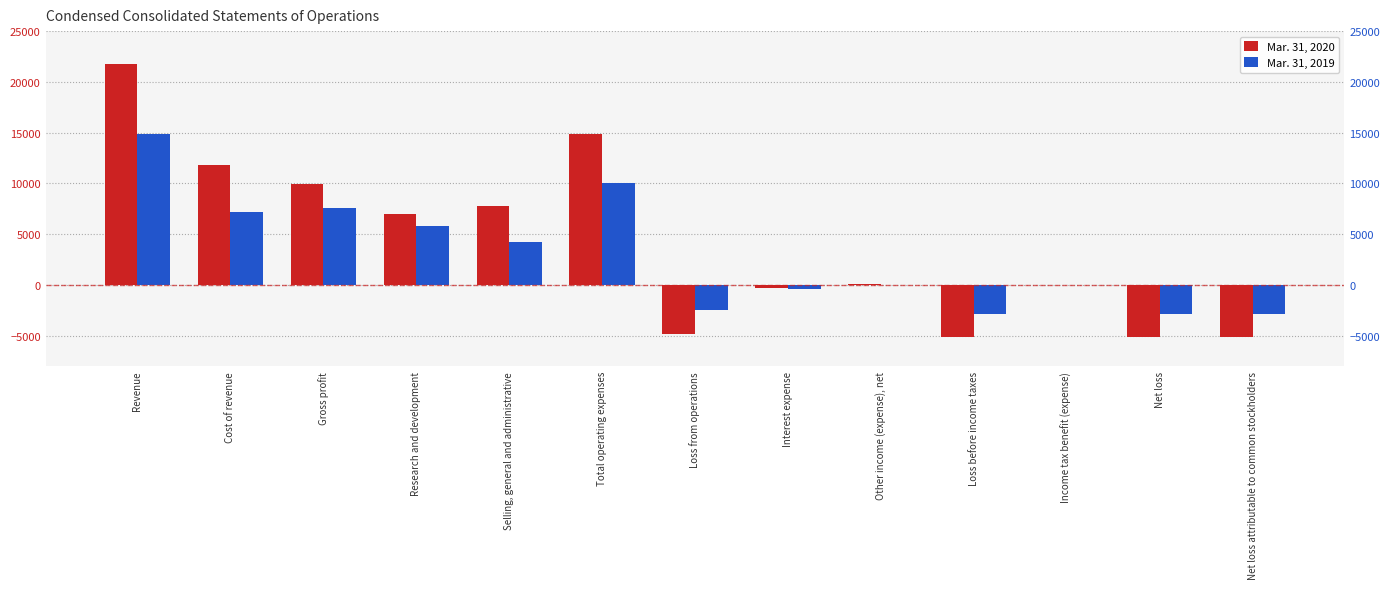

How many values in Mar. 31, 2020 are above zero?

7